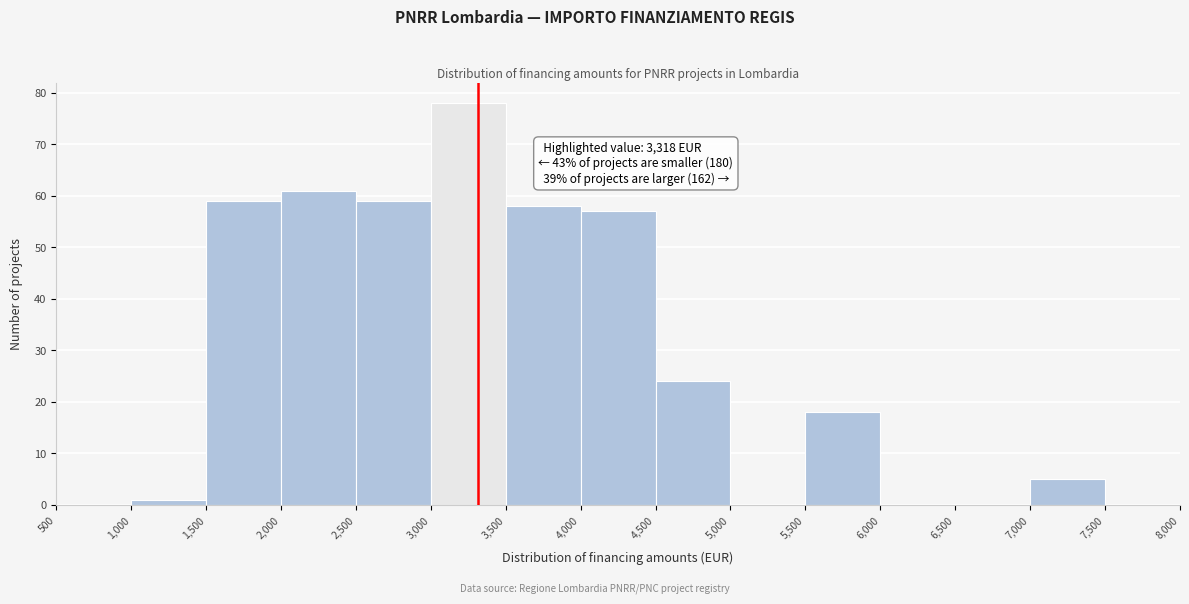

Over which range of the x-axis is the bar tallest?

3,000 to 3,500